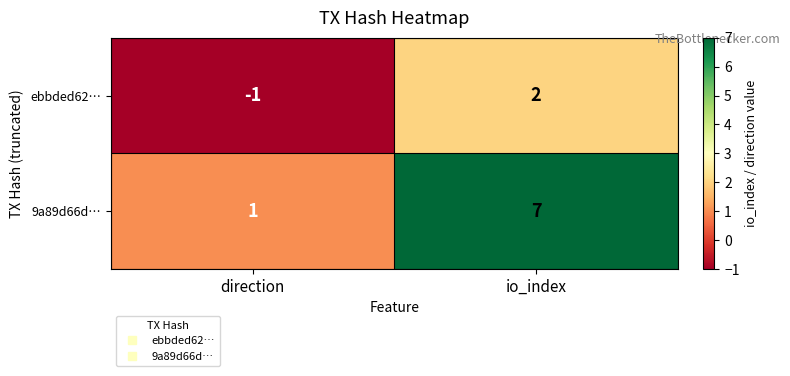

Reading left to right, list all the values displayed in this chart.

ebbded62…: -1	2
9a89d66d…: 1	7